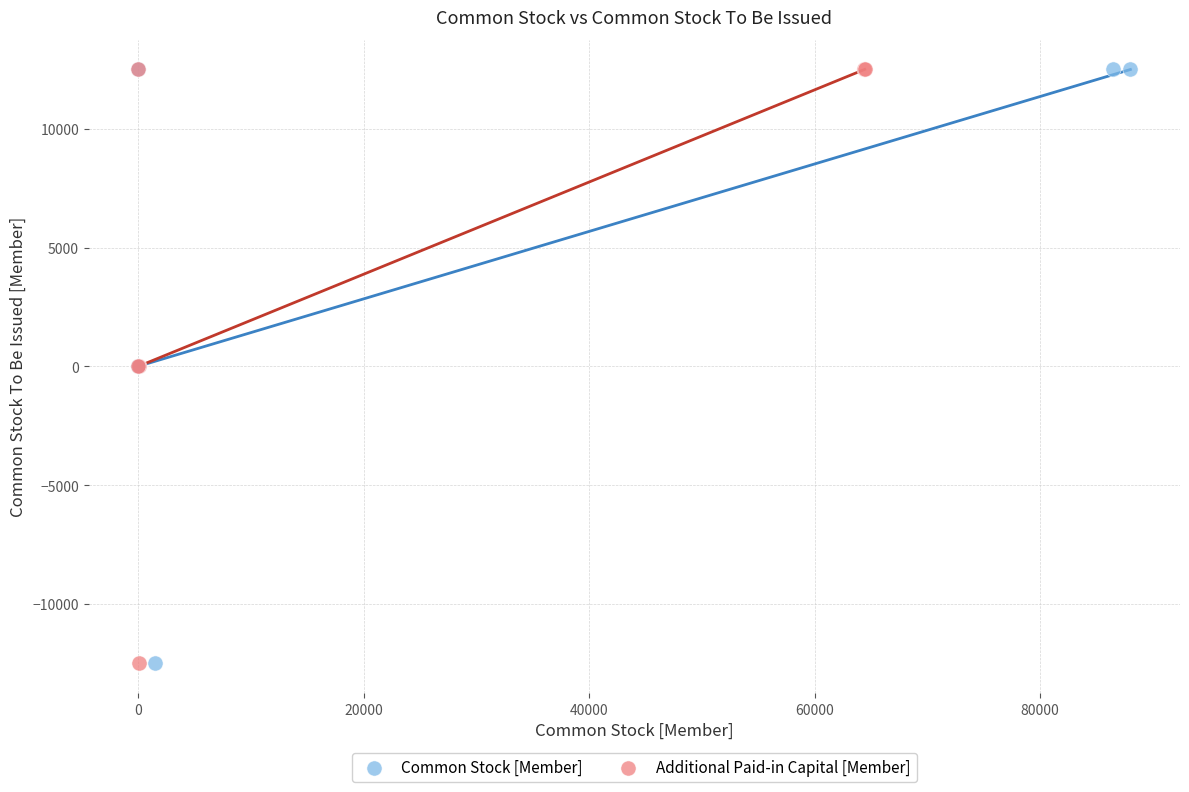

What are all the series names shown in the legend?

Common Stock [Member], Additional Paid-in Capital [Member]